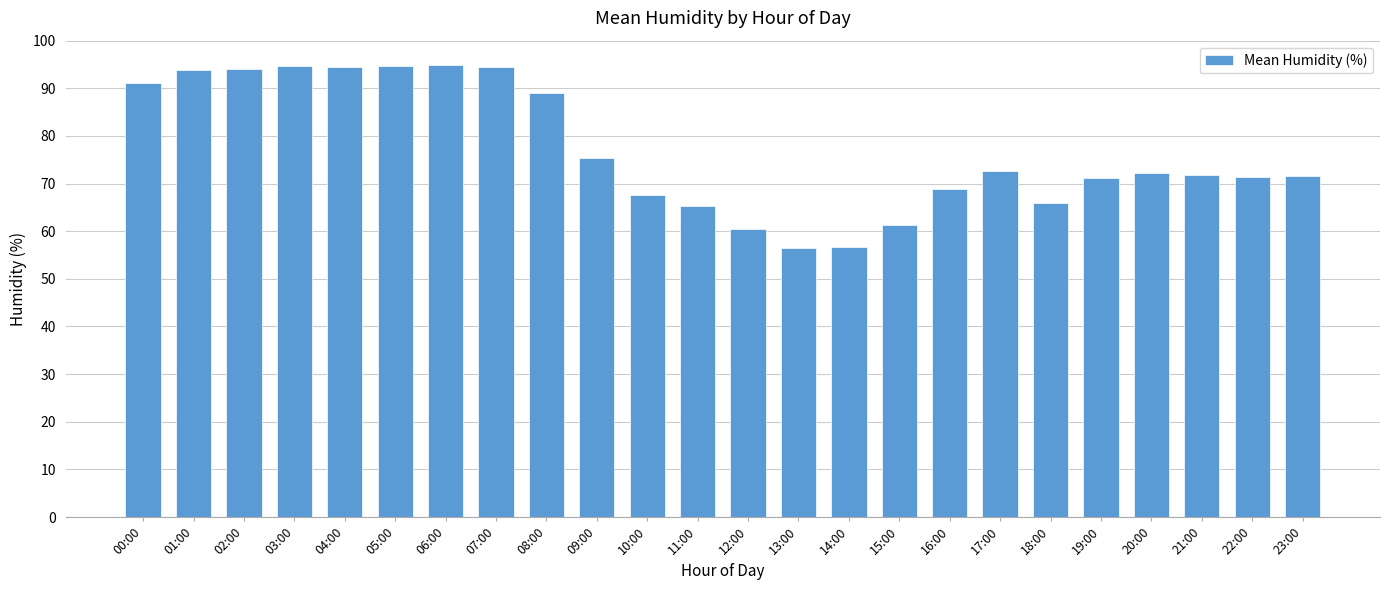

What position from the left is 22:00?

23